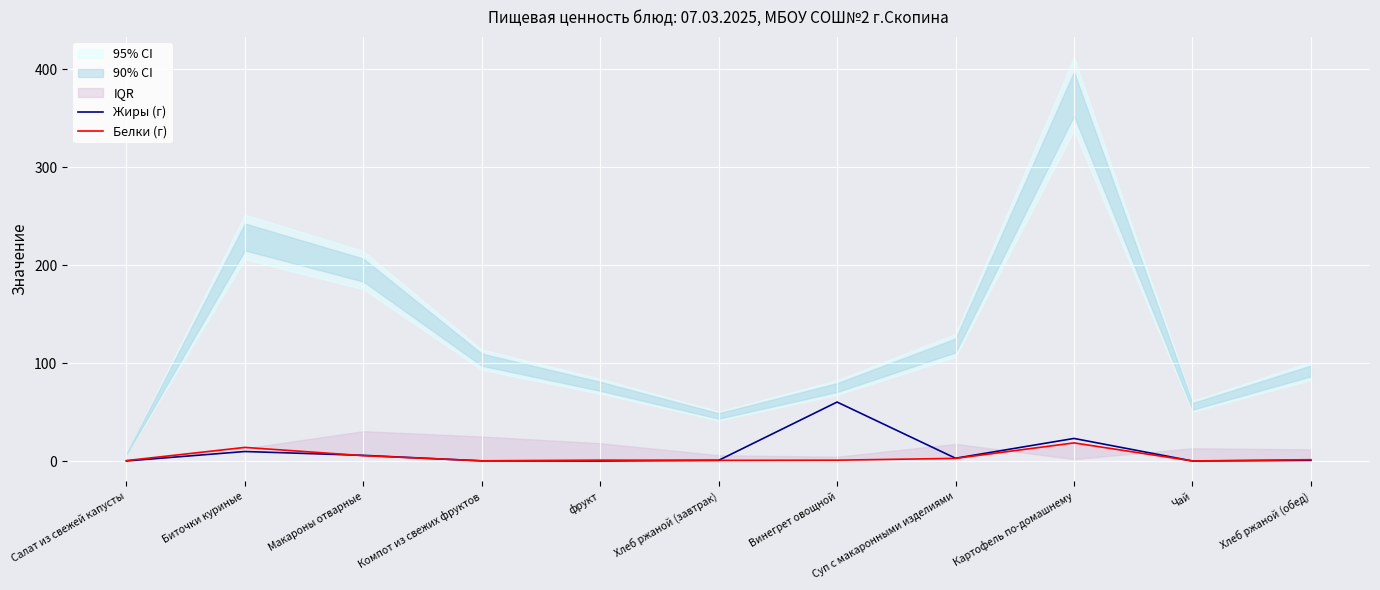

True or false: Белки (г) and Жиры (г) cross at least once.

True